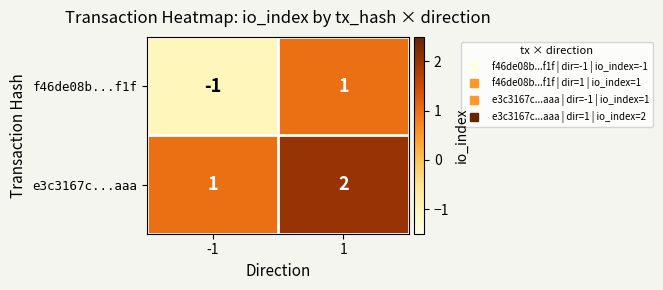

Which category has the highest value across all series?

1